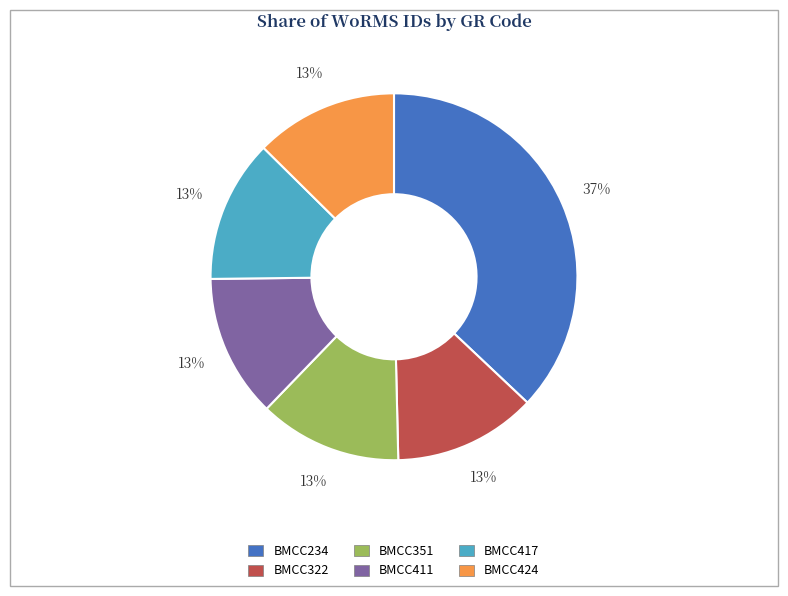

Count the number of slices in the pie.

6